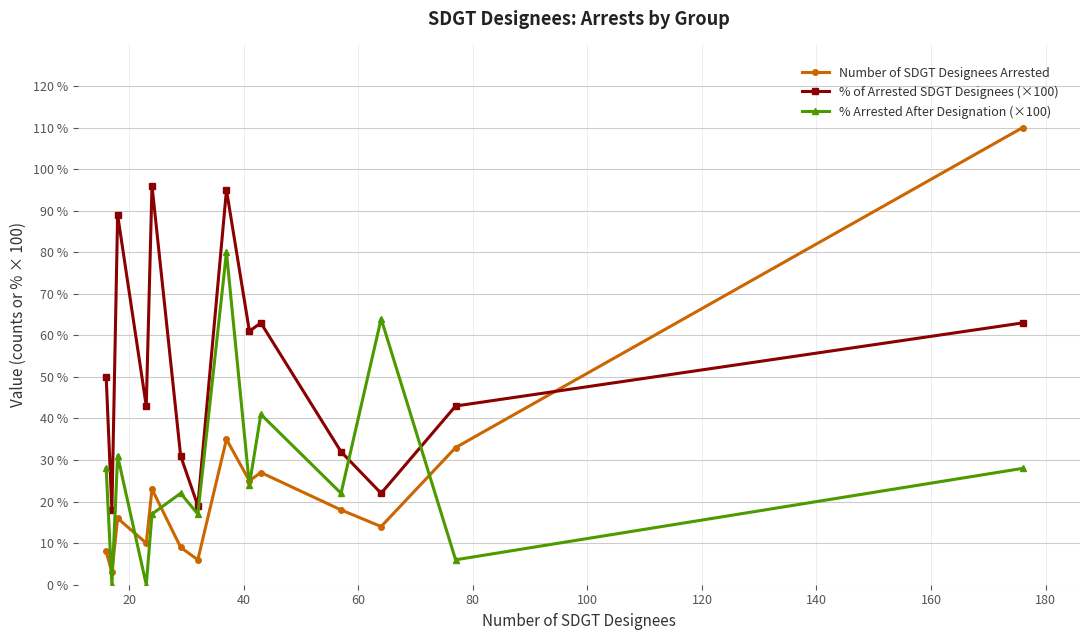

True or false: % Arrested After Designation (×100) and Number of SDGT Designees Arrested intersect in this chart.

True